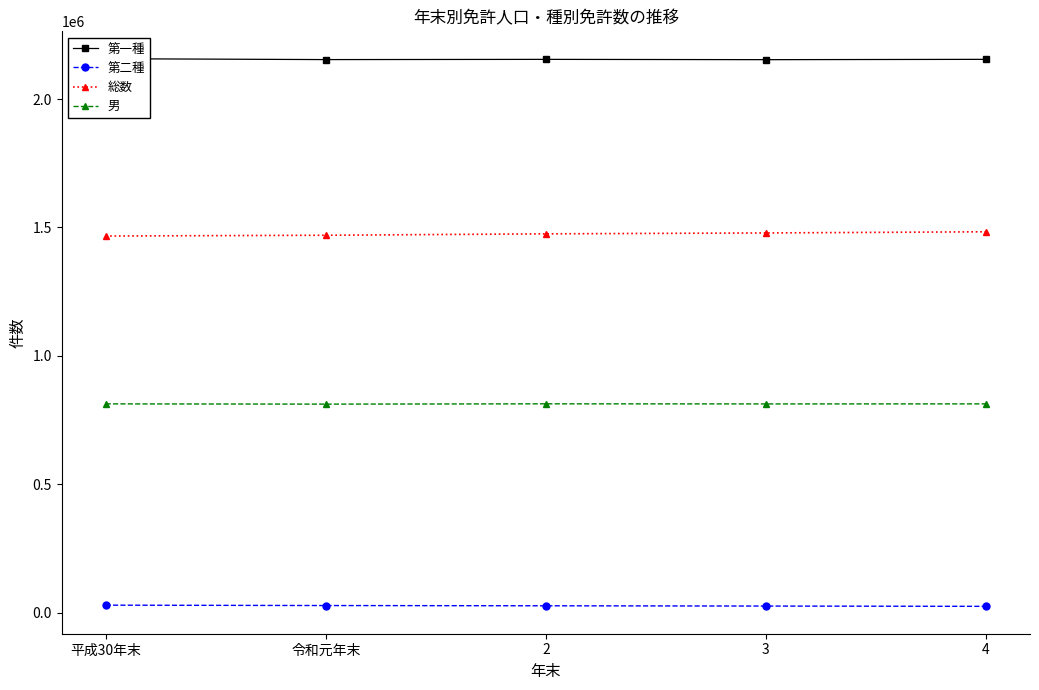

Reading right to left, transcribe all the data shown in this chart.

第一種: 4=2154612	3=2153392	2=2154529	令和元年末=2153685	平成30年末=2157074
第二種: 4=24850	3=25952	2=26994	令和元年末=27987	平成30年末=29462
総数: 4=1483213	3=1478710	2=1475190	令和元年末=1469723	平成30年末=1466705
男: 4=813167	3=812999	2=813375	令和元年末=812182	平成30年末=813182